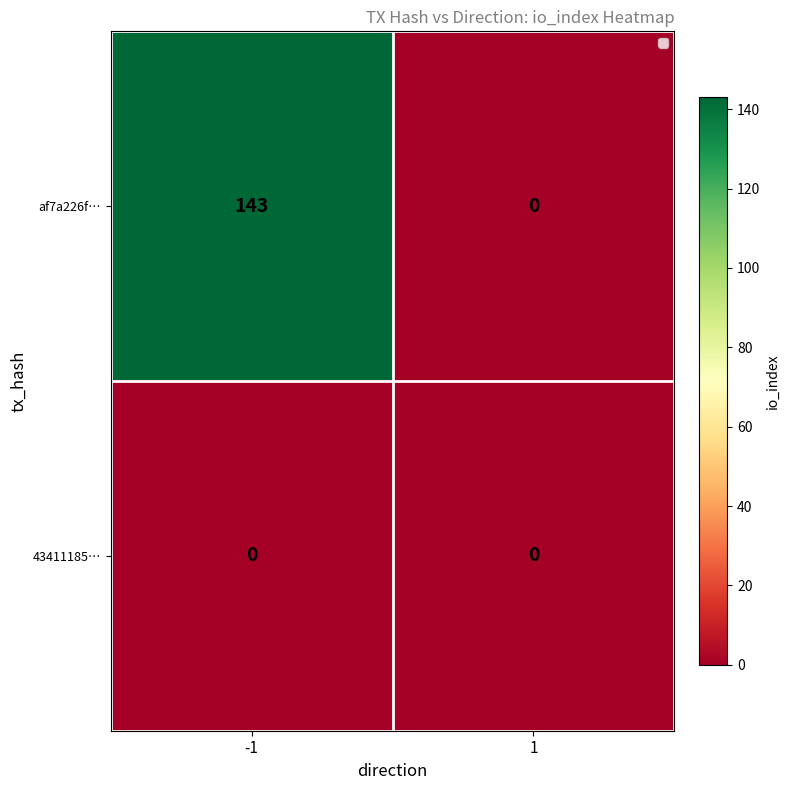

List the labels in order of af7a226f… value, largest first.

-1, 1